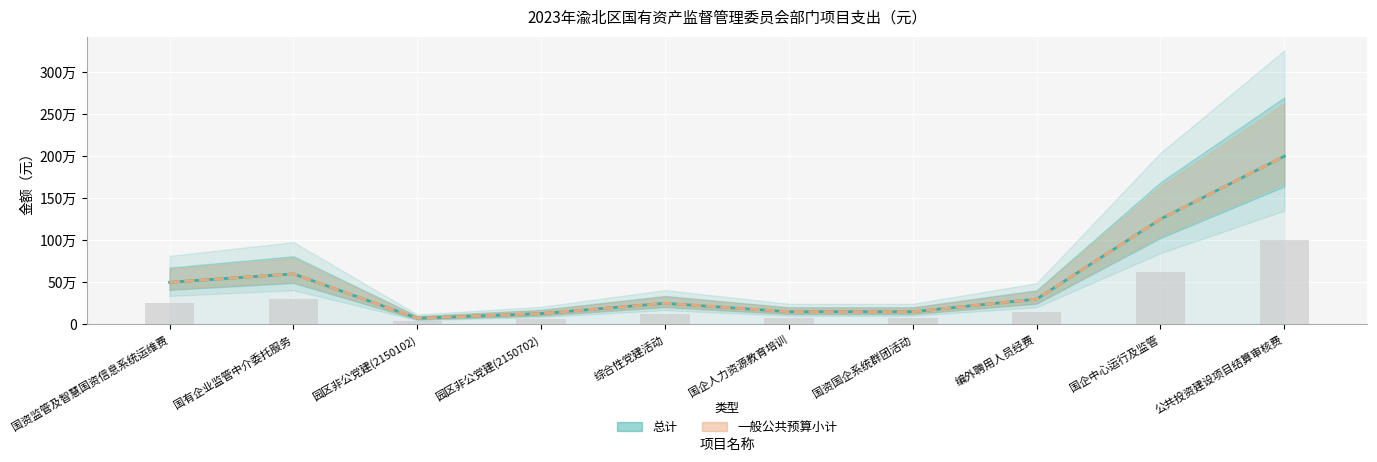

Reading left to right, transcribe all the data shown in this chart.

总计: 国资监管及智慧国资信息系统运维费=500000	国有企业监管中介委托服务=600000	园区非公党建(2150102)=72000	园区非公党建(2150702)=128000	综合性党建活动=250000	国企人力资源教育培训=150000	国资国企系统群团活动=150000	编外聘用人员经费=300000	国企中心运行及监管=1252000	公共投资建设项目结算审核费=2000000
一般公共预算小计: 国资监管及智慧国资信息系统运维费=500000	国有企业监管中介委托服务=600000	园区非公党建(2150102)=72000	园区非公党建(2150702)=128000	综合性党建活动=250000	国企人力资源教育培训=150000	国资国企系统群团活动=150000	编外聘用人员经费=300000	国企中心运行及监管=1252000	公共投资建设项目结算审核费=2000000